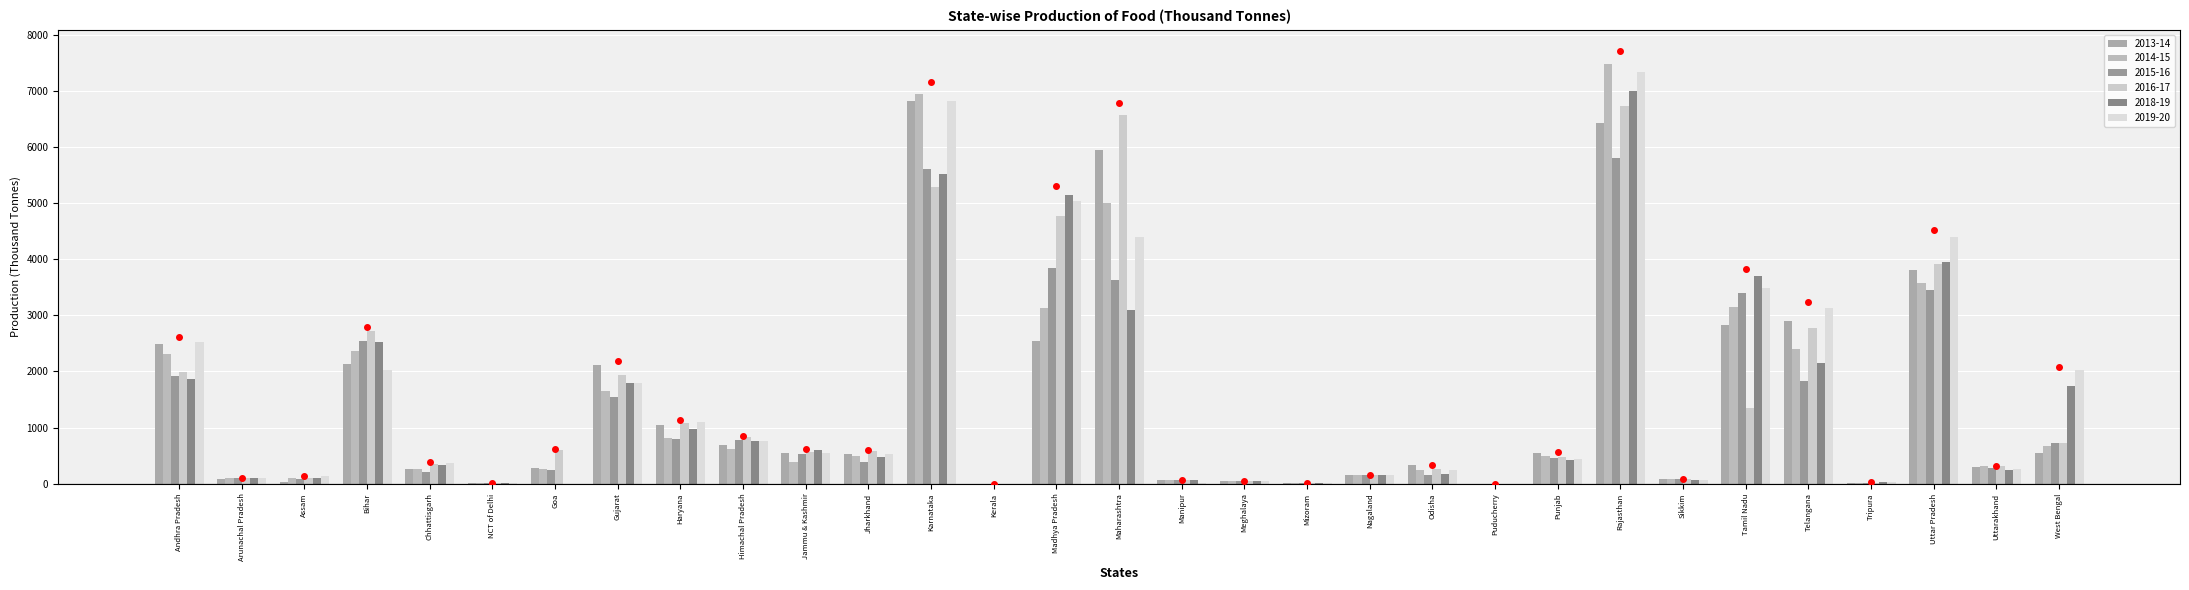

Which series changed the most between Goa and Odisha?

2016-17